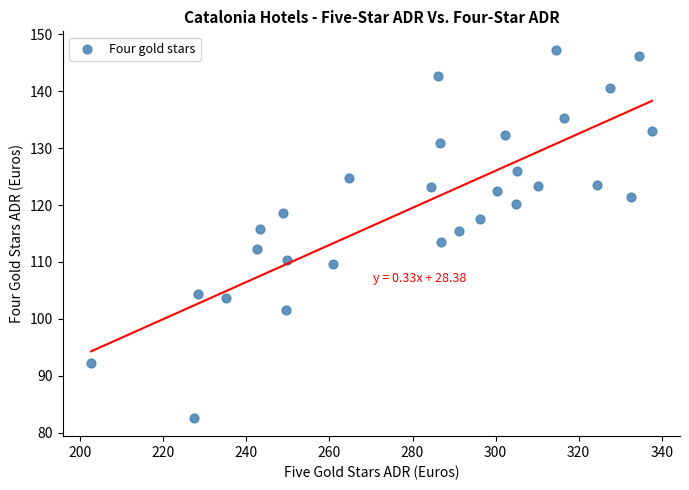

What is the range of X values (max minus min)?

135.0